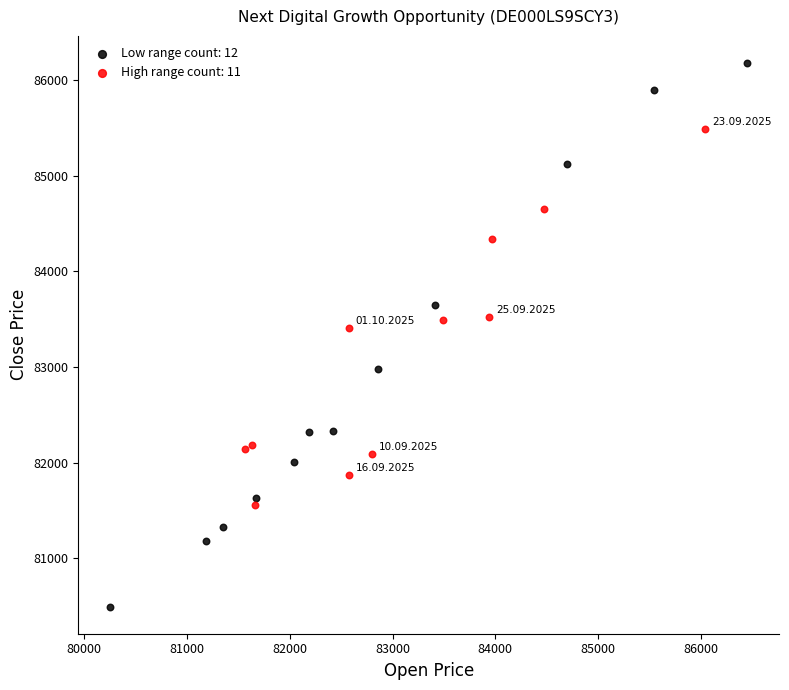

Which series has the largest Y range (max minus min)?

Low range count: 12